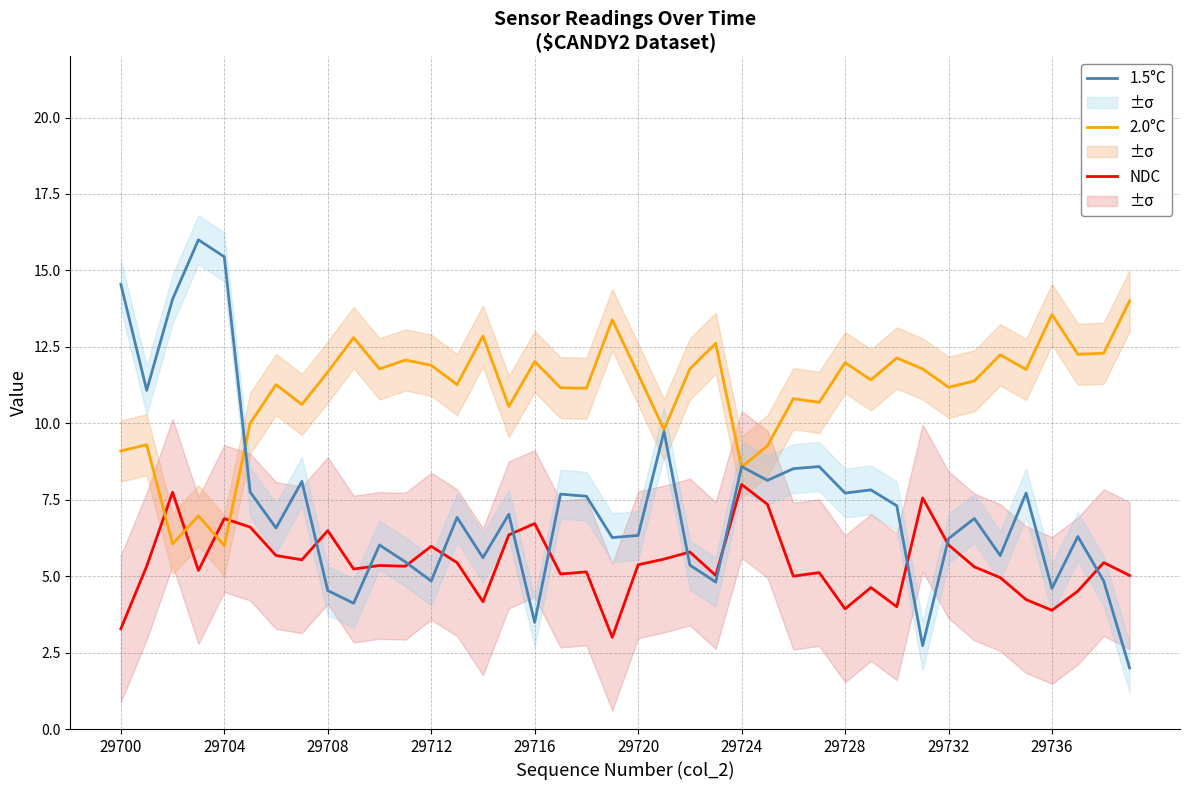

How many intersections are there between 1.5°C and 2.0°C?

3